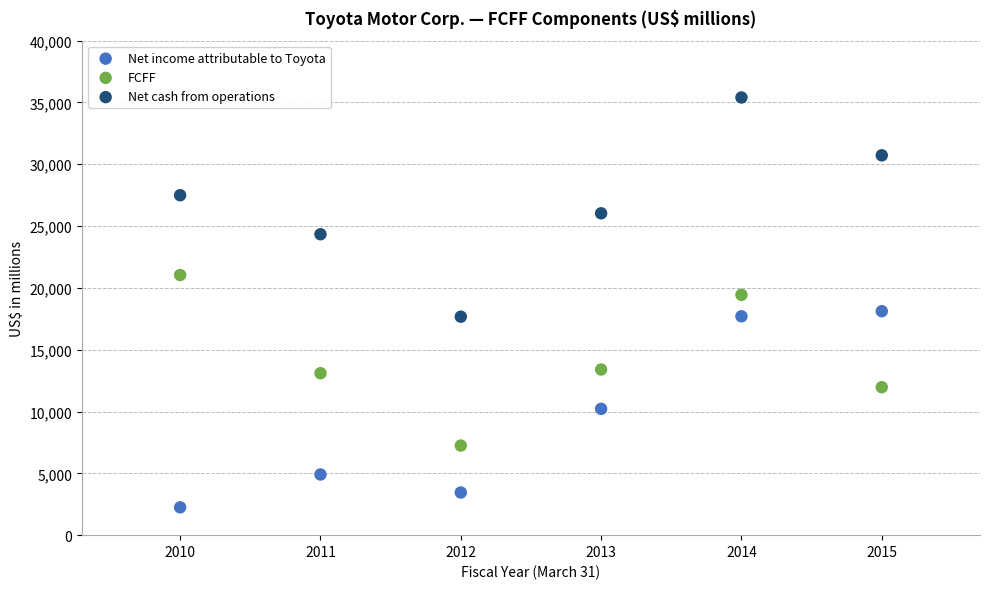

What are all the series names shown in the legend?

Net income attributable to Toyota, FCFF, Net cash from operations